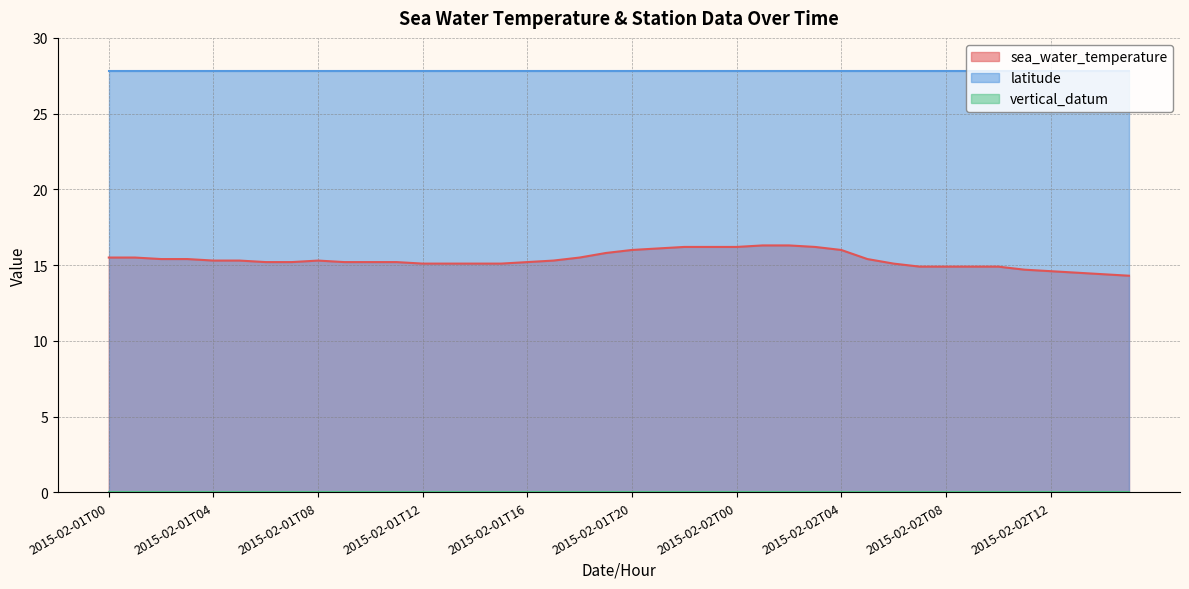

The vertical_datum series shows 0.0 at 2015-02-01T08. True or false?

True